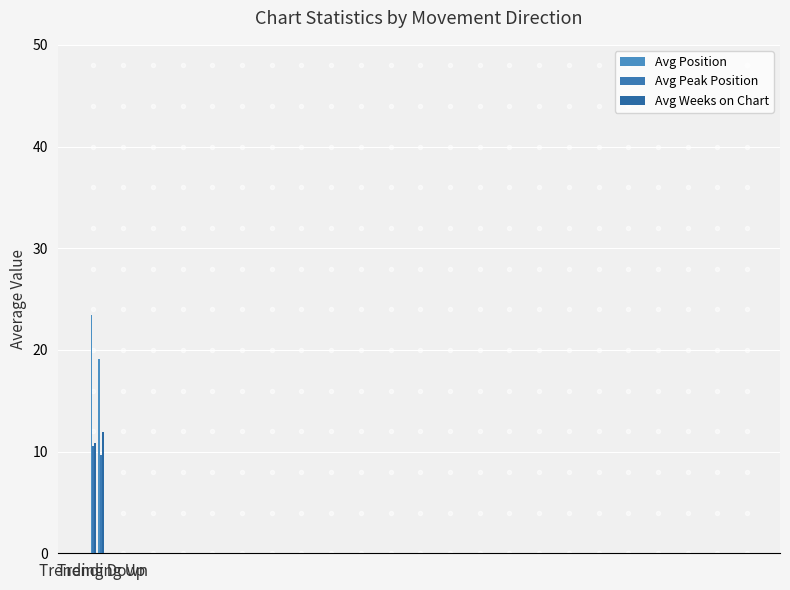

What is the sum of the Avg Peak Position values at Trending Down and Trending Up?

20.2